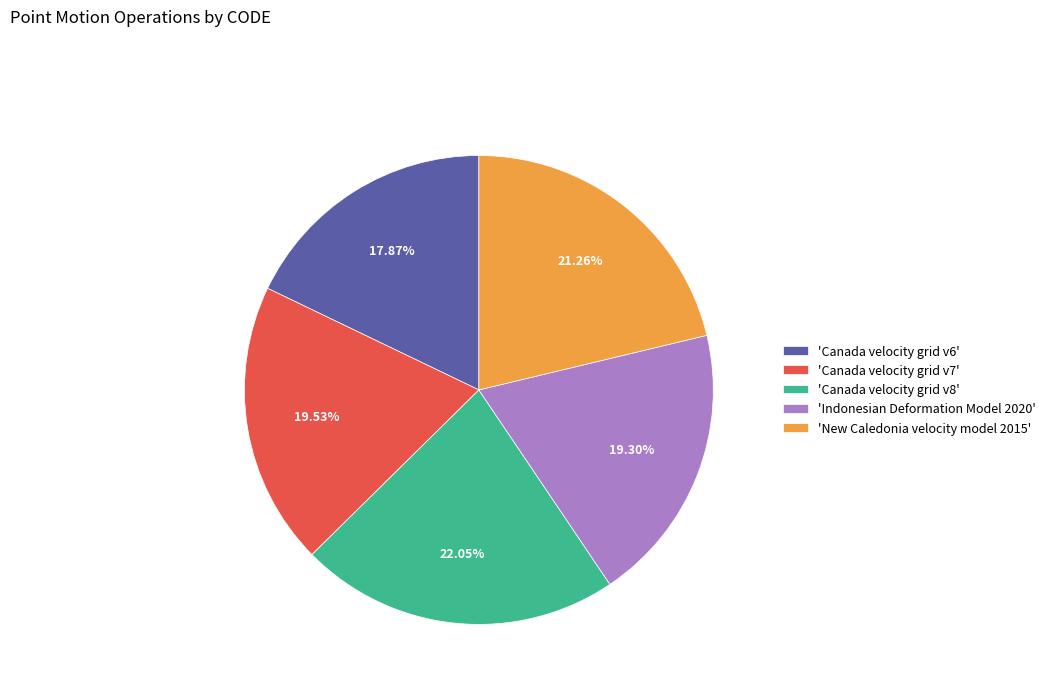

Do 'Canada velocity grid v8' and 'New Caledonia velocity model 2015' together represent more than half of the pie?

No